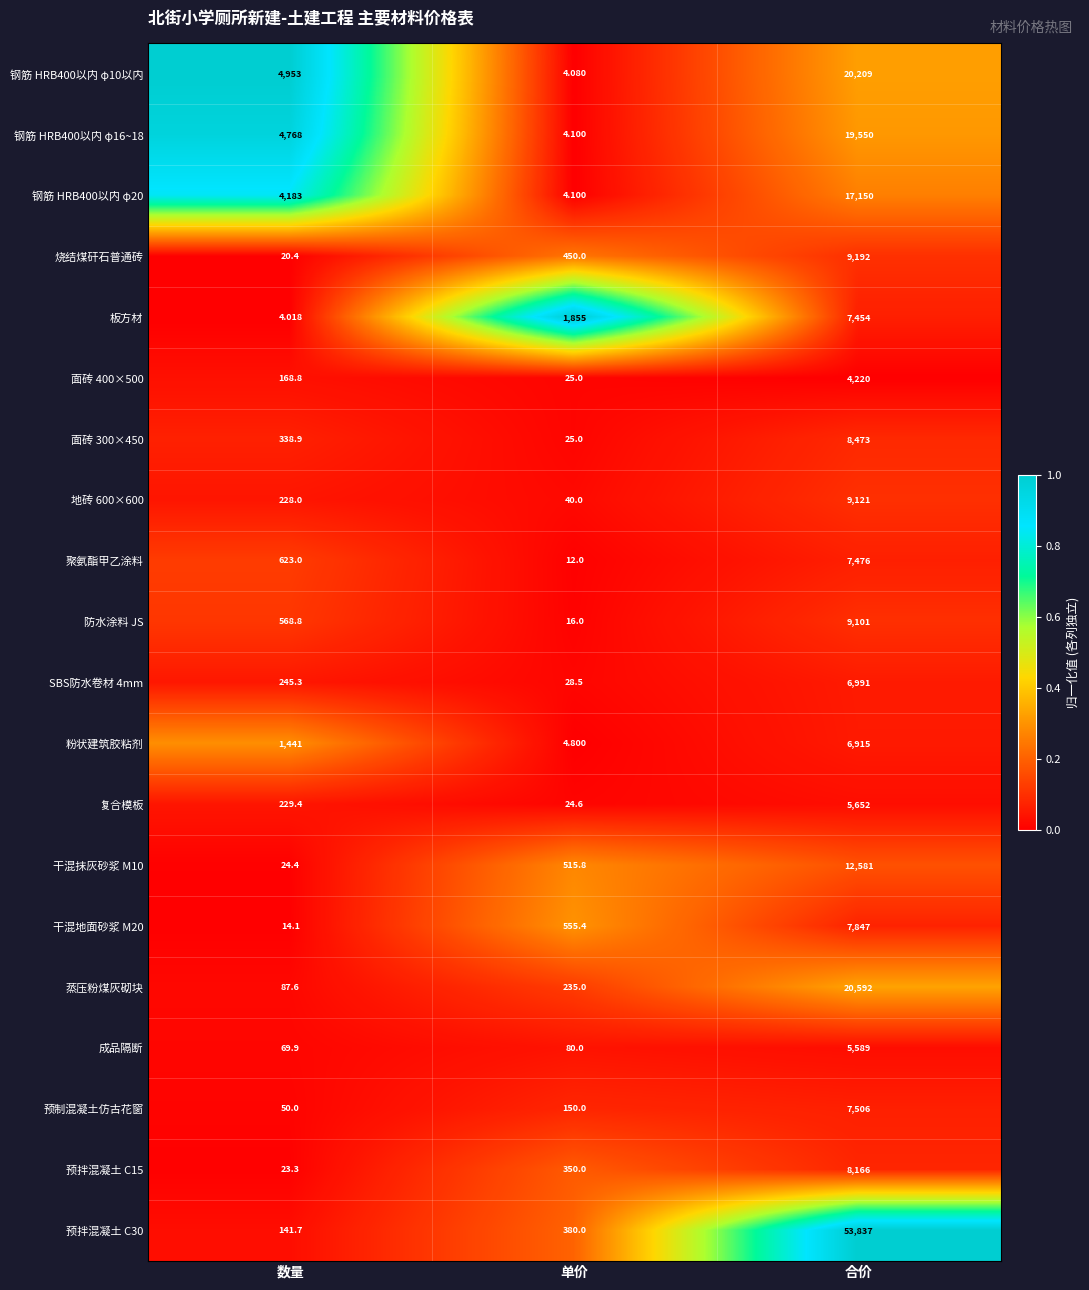

Which category has the highest value across all series?

合价